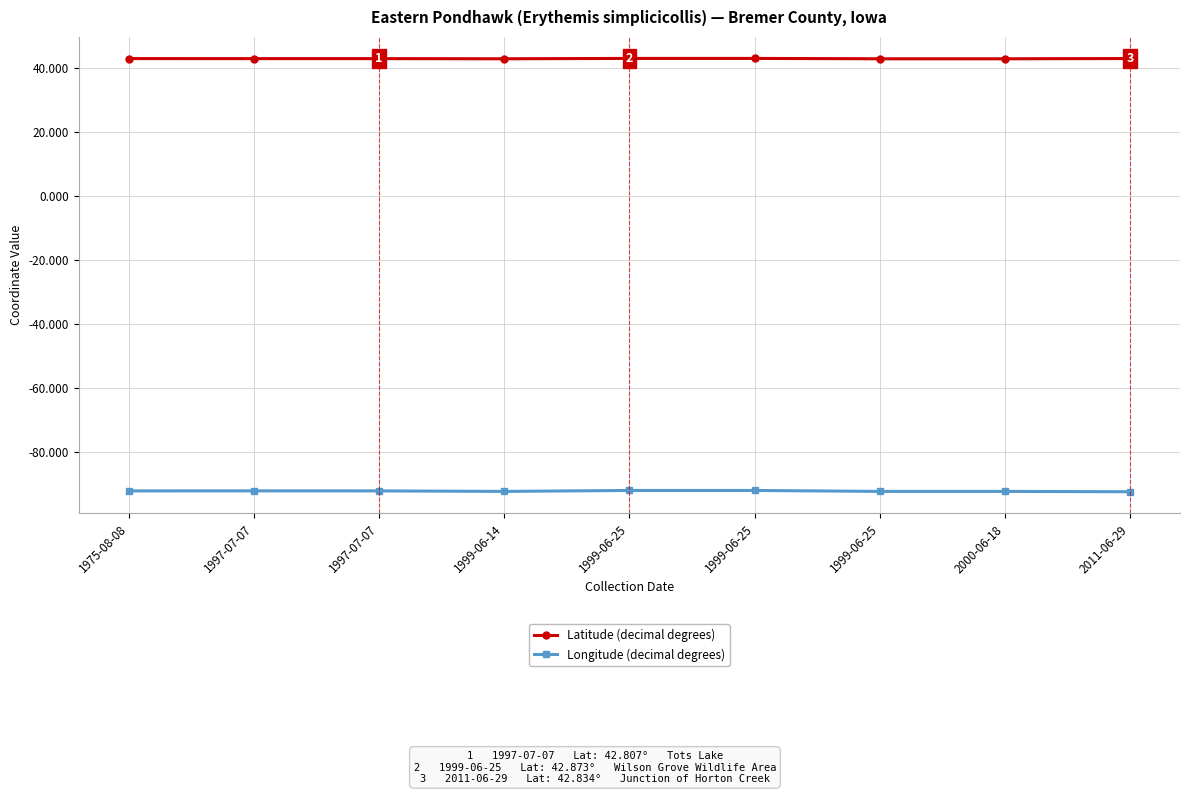

What is the difference between the maximum and minimum values in the Latitude (decimal degrees) series?

0.1